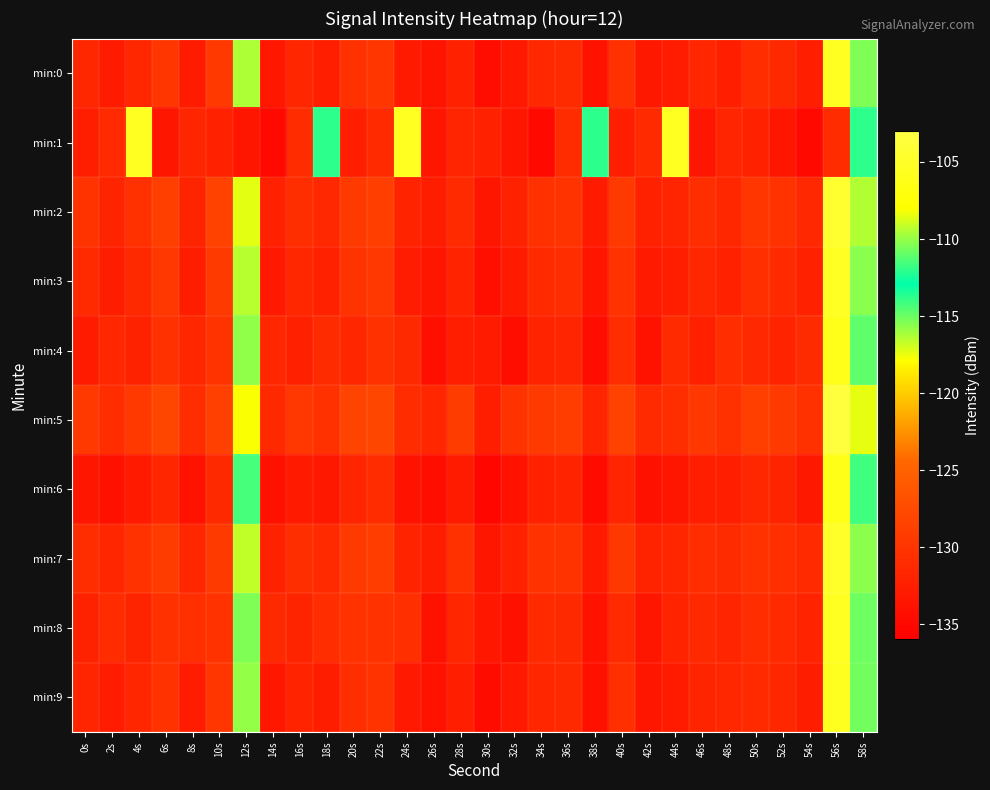

Which series changed the most between 0s and 18s?

min:1